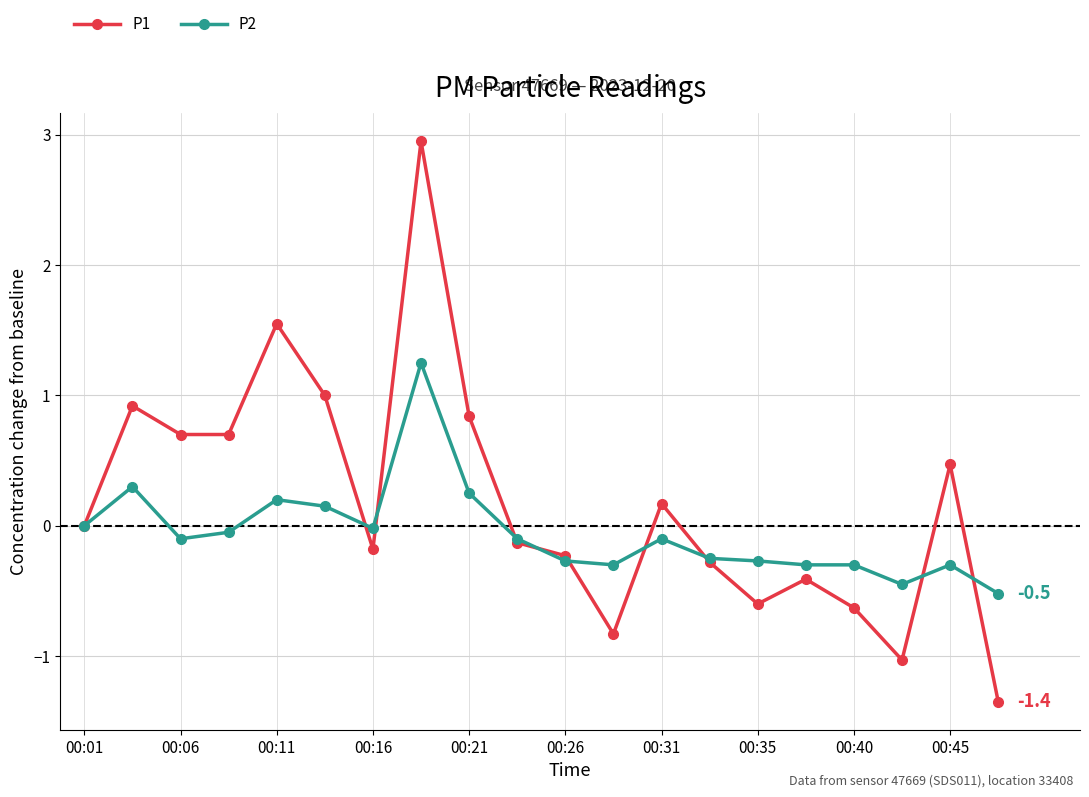

Rank the series by their maximum value, from highest to lowest.

P1, P2